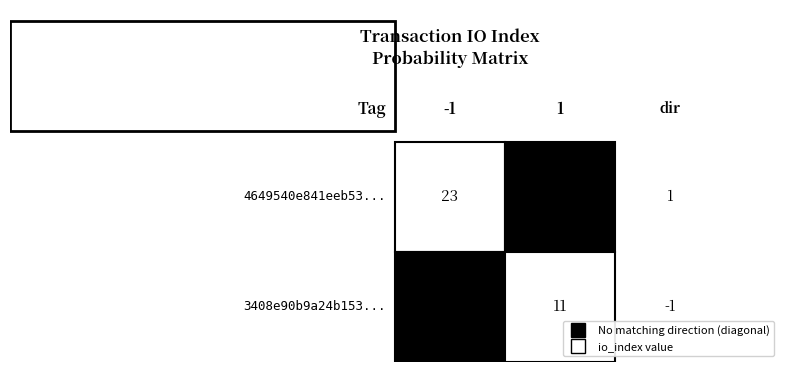

Is it true that 4649540e841eeb5310e4722f2094c2aa88fb07a equals 1 at 0?

True